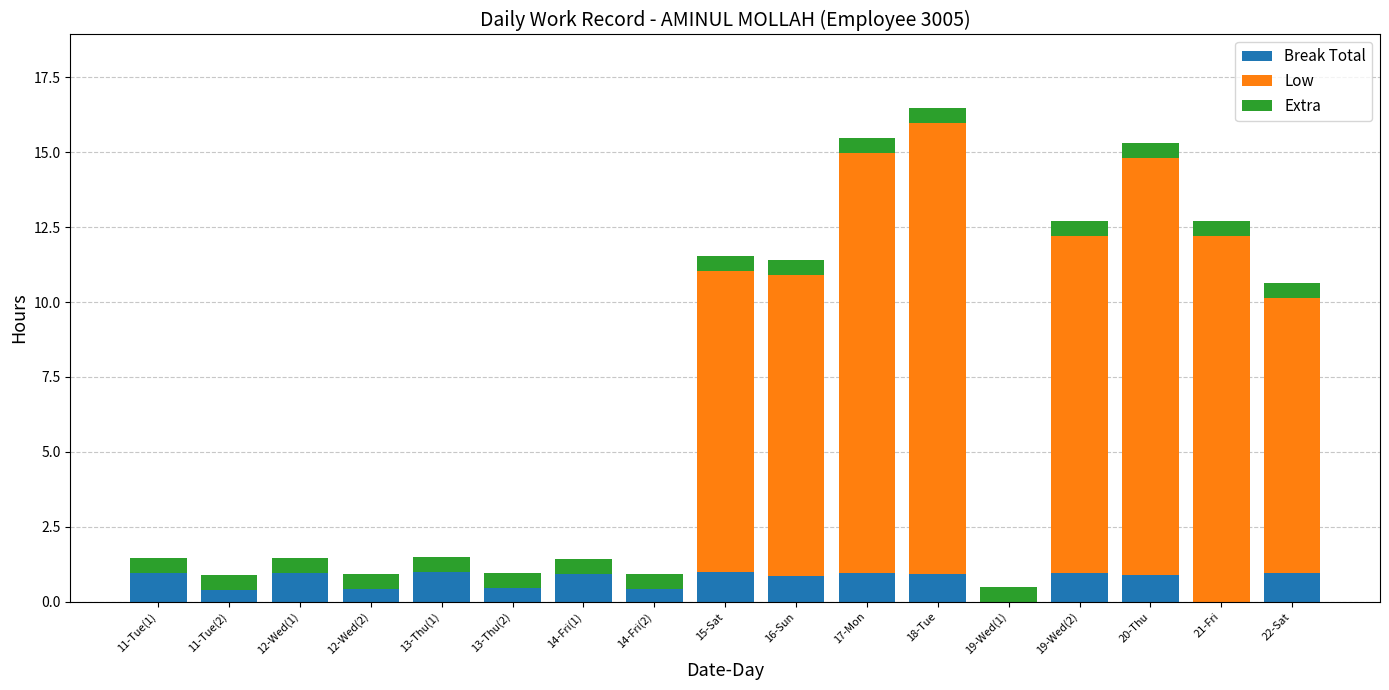

How many distinct data groups are displayed?

3